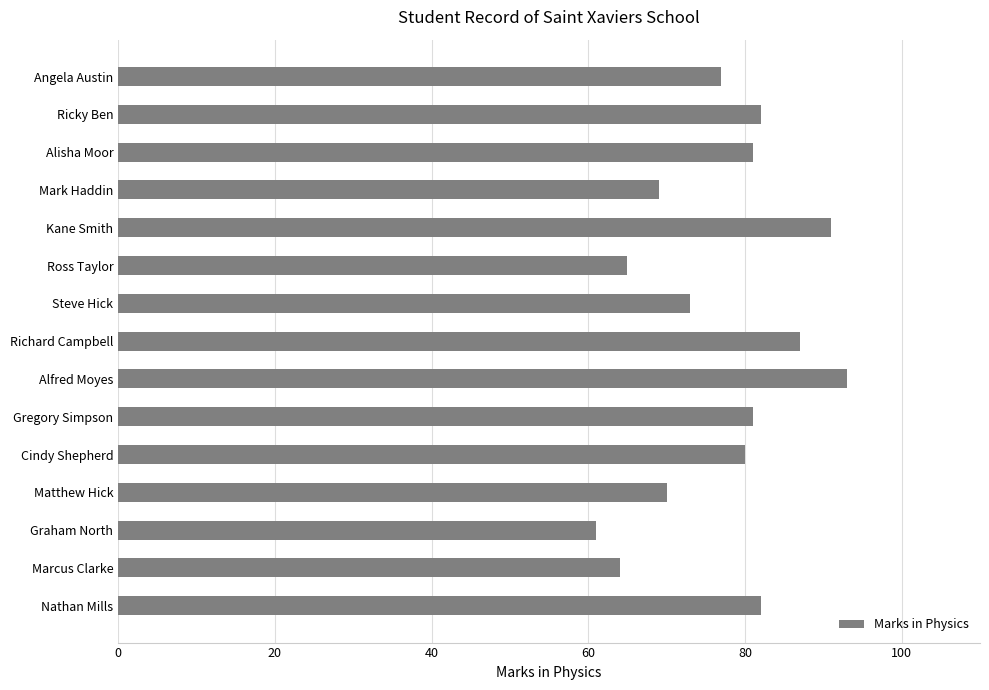

What value does the data have at Steve Hick?

73